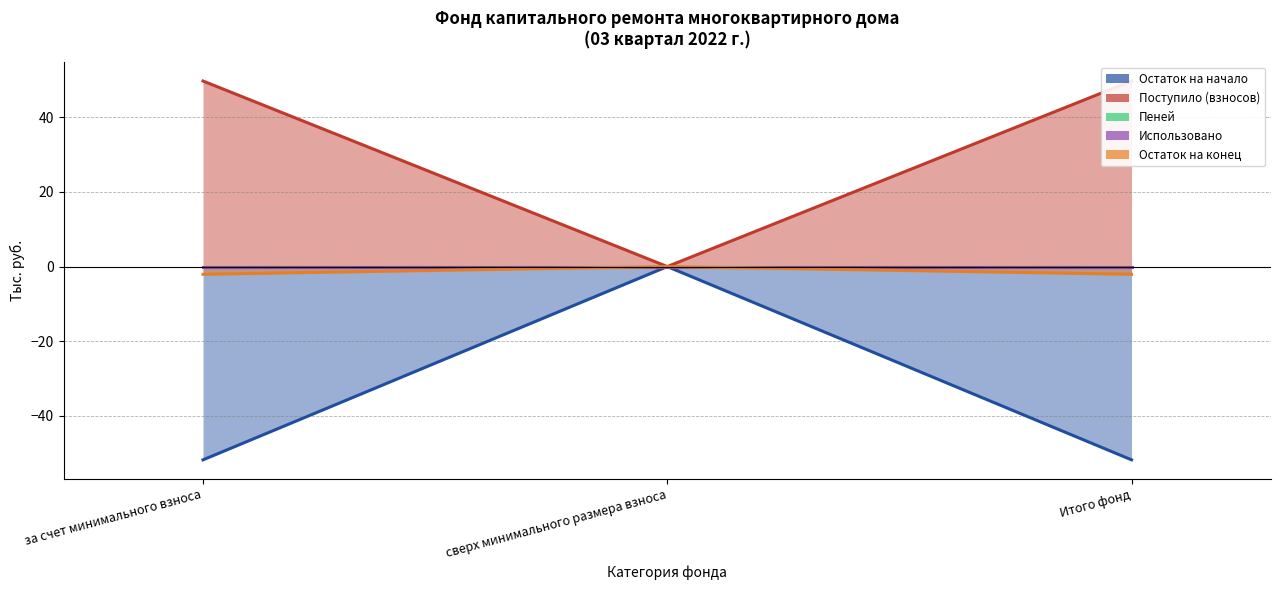

Reading left to right, extract all data points from this chart.

Остаток на начало: -51.8	0.0	-51.8
Поступило (взносов): 49.7	0.0	49.7
Остаток на конец: -2.1	0.0	-2.1